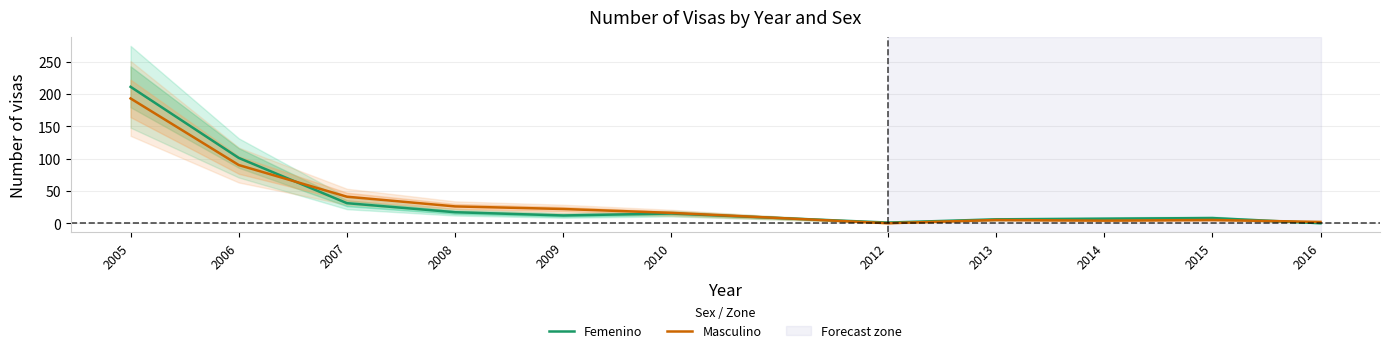

What is the difference between the maximum and minimum values in the Femenino series?

211